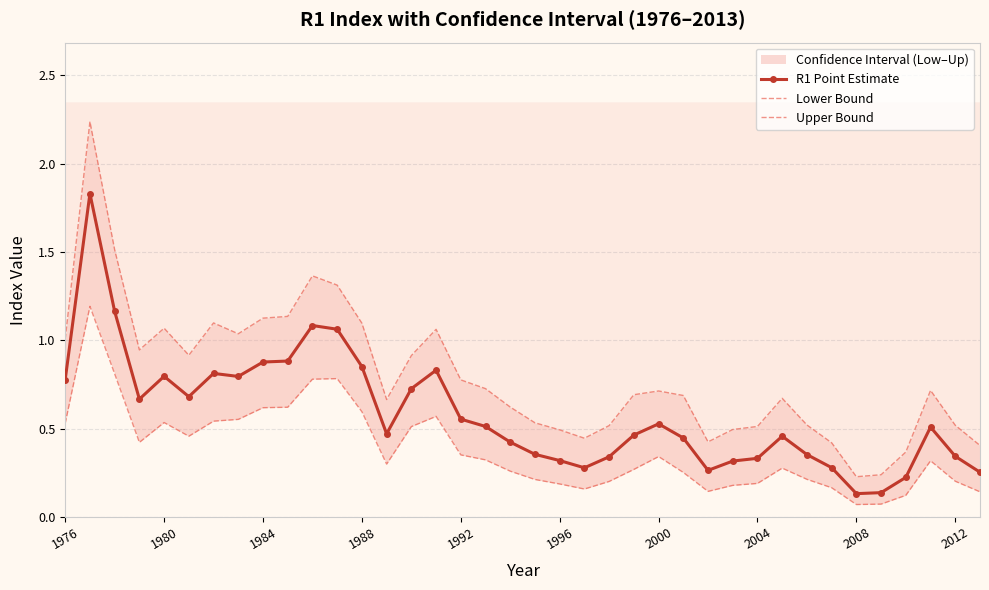

True or false: Upper Bound and Lower Bound intersect in this chart.

False